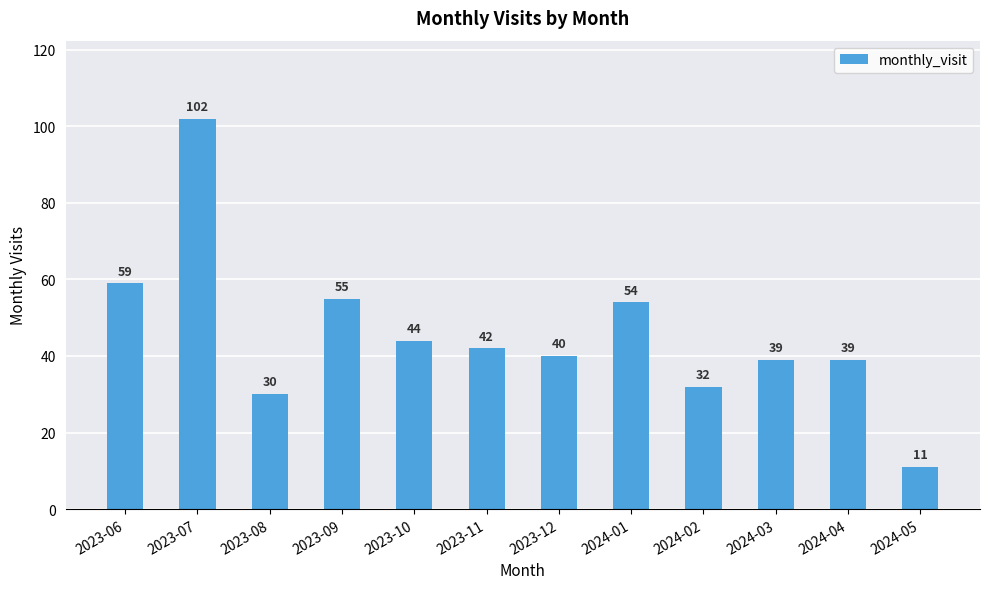

How many values are below 42?

6